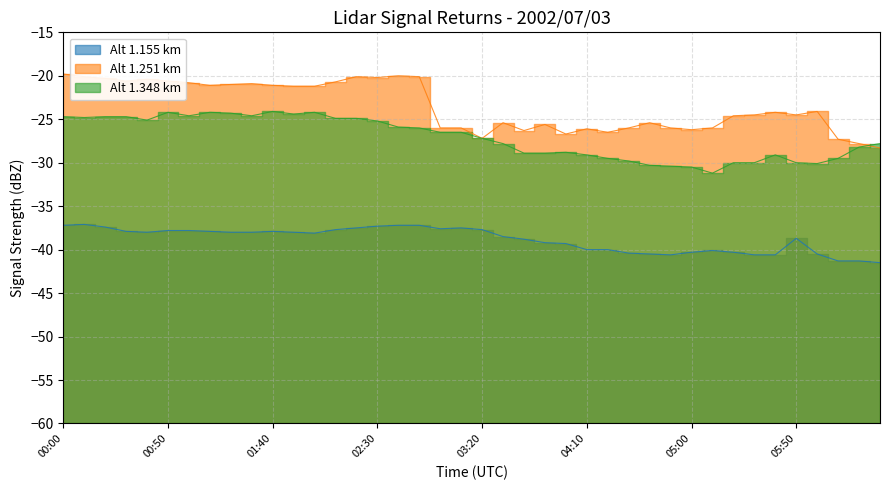

True or false: 1.251 and 1.348 intersect in this chart.

True